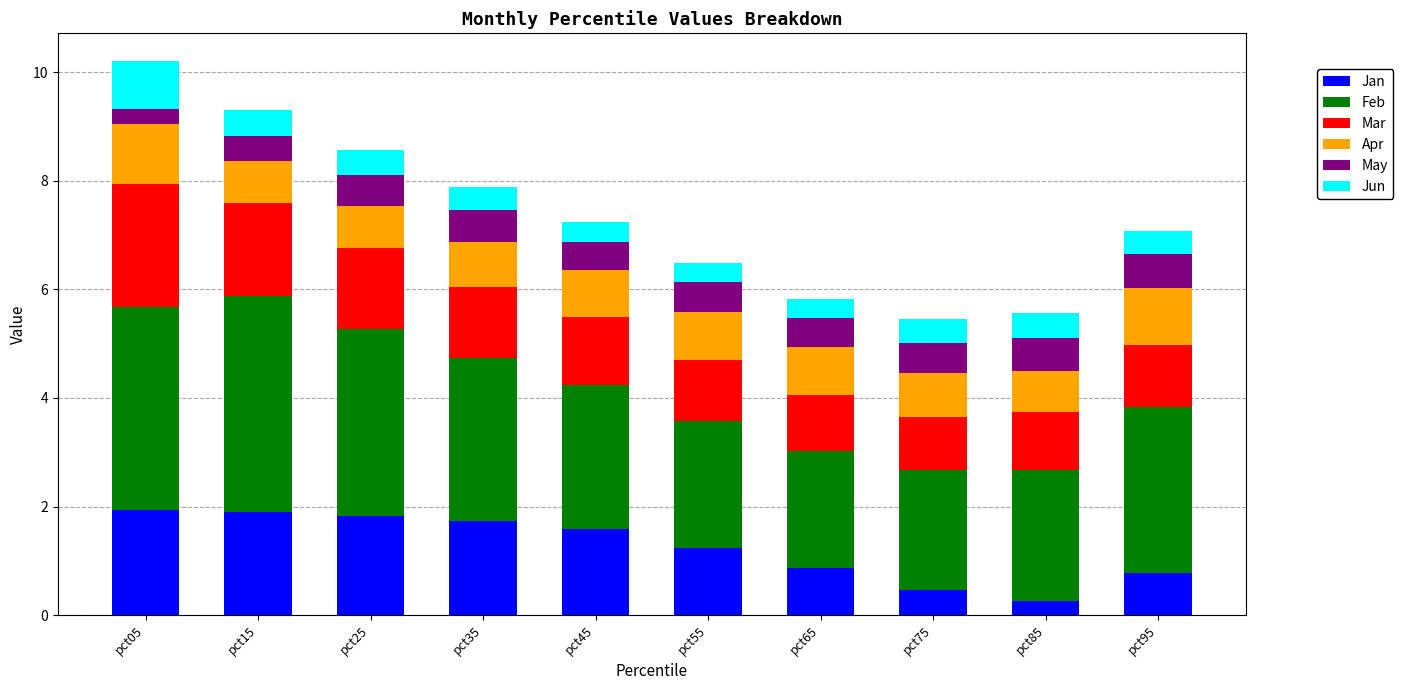

The value of Jan at pct75 is 0.5. True or false?

True